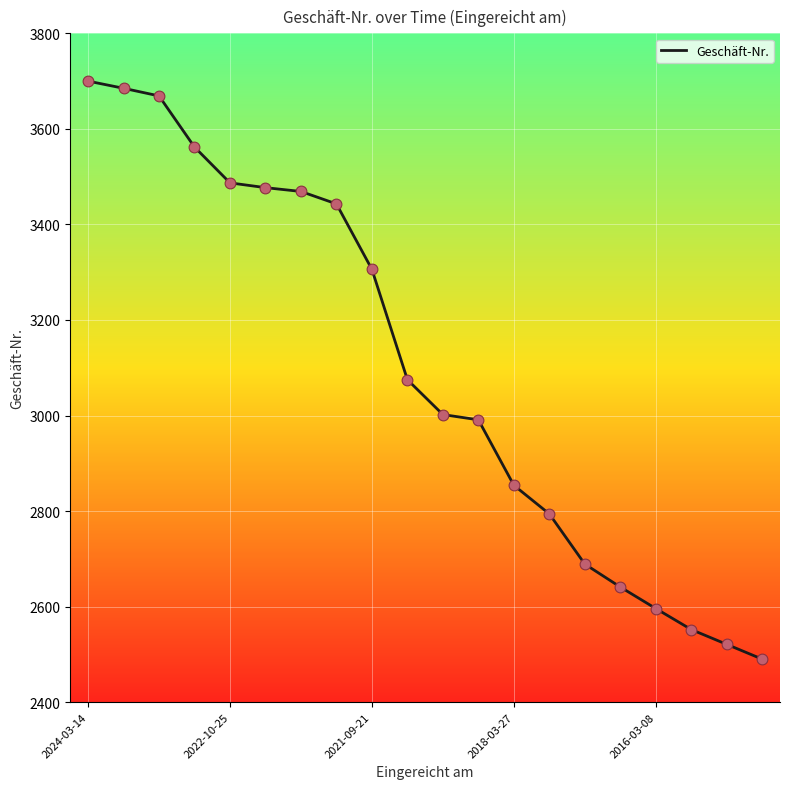

What is the difference between the maximum and minimum values?

1210